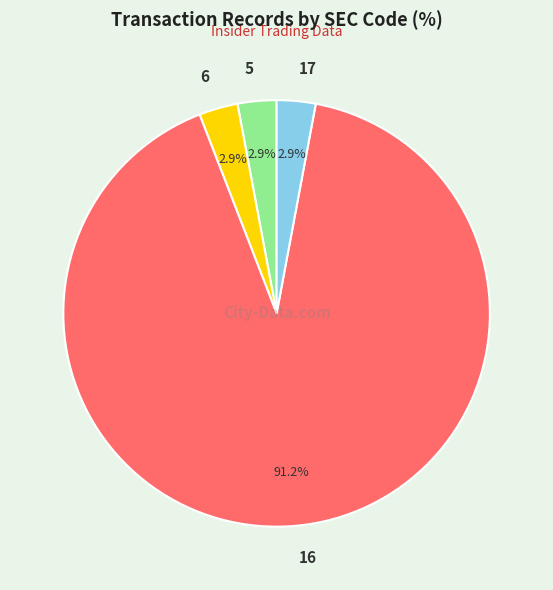

Which slice is the largest?

16